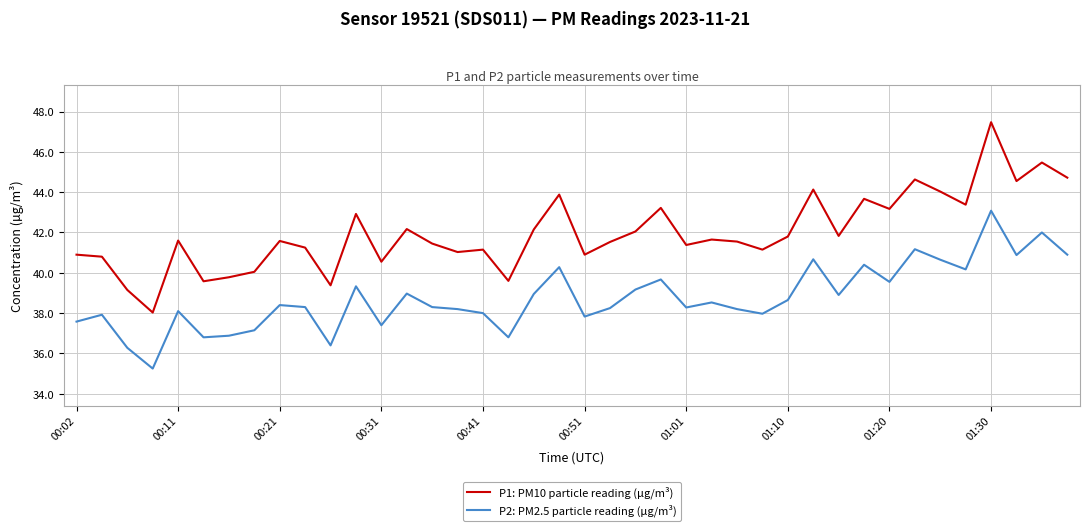

At how many categories does at least one series exceed 46?

1